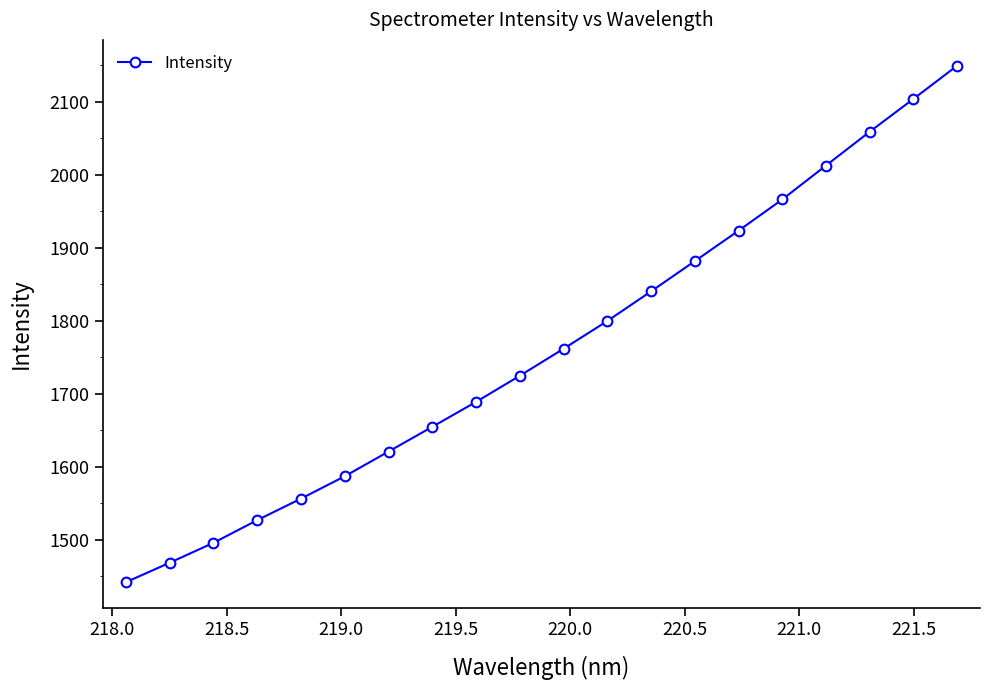

How many categories are shown in the chart?

20